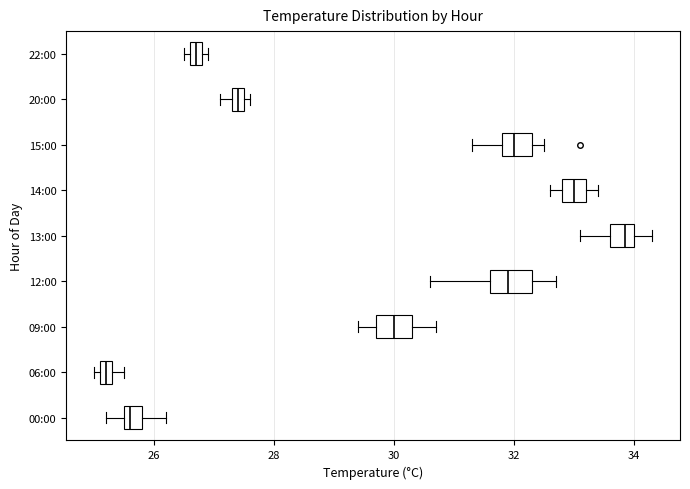

Where does the right whisker of the box for 15:00 end on the x-axis? The values are not printed on the chart, so give them approximately, as read against the axis.

32.6